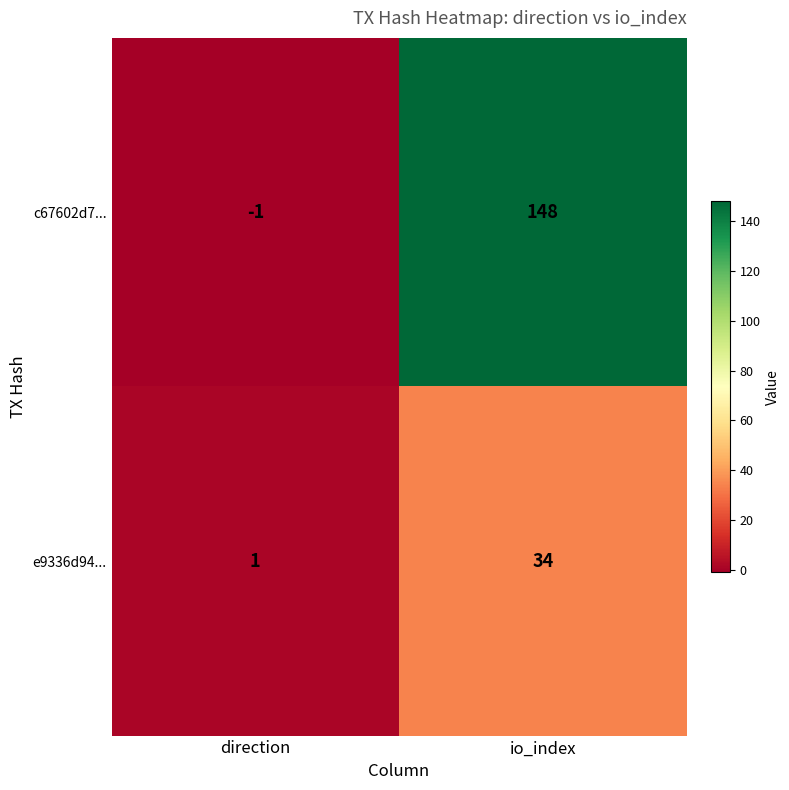

Which series has the largest total across all categories?

c67602d7...